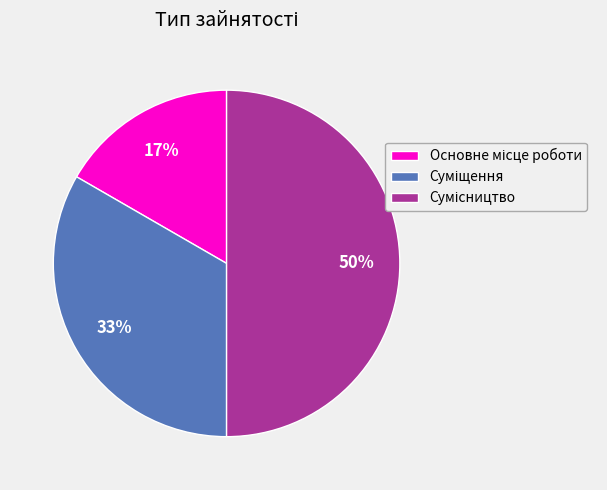

To the nearest percent, what is the difference between the largest and smallest slice percentages?

33%